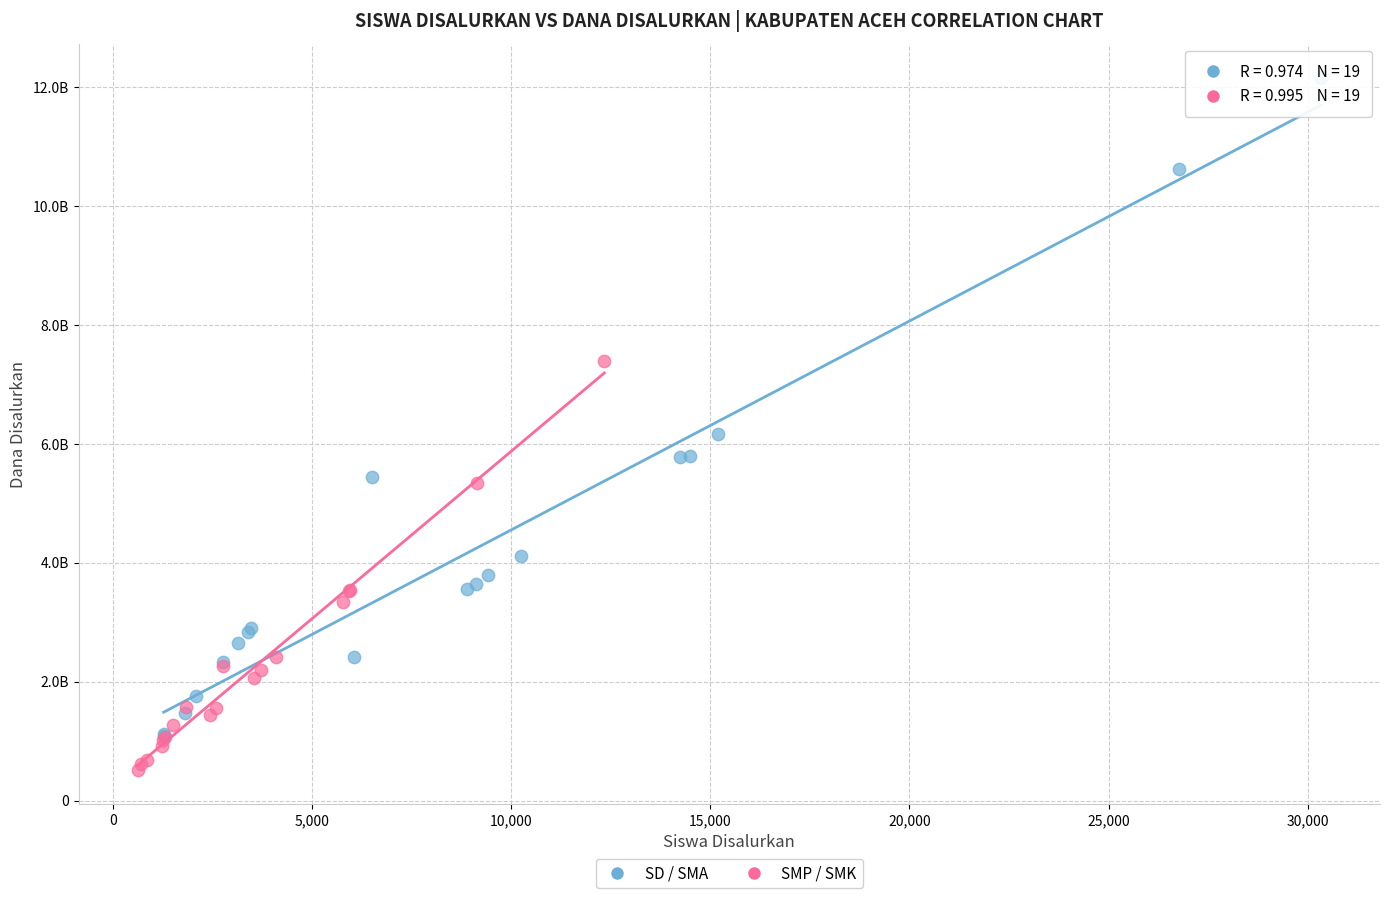

What are all the series names shown in the legend?

SD / SMA, SMP / SMK